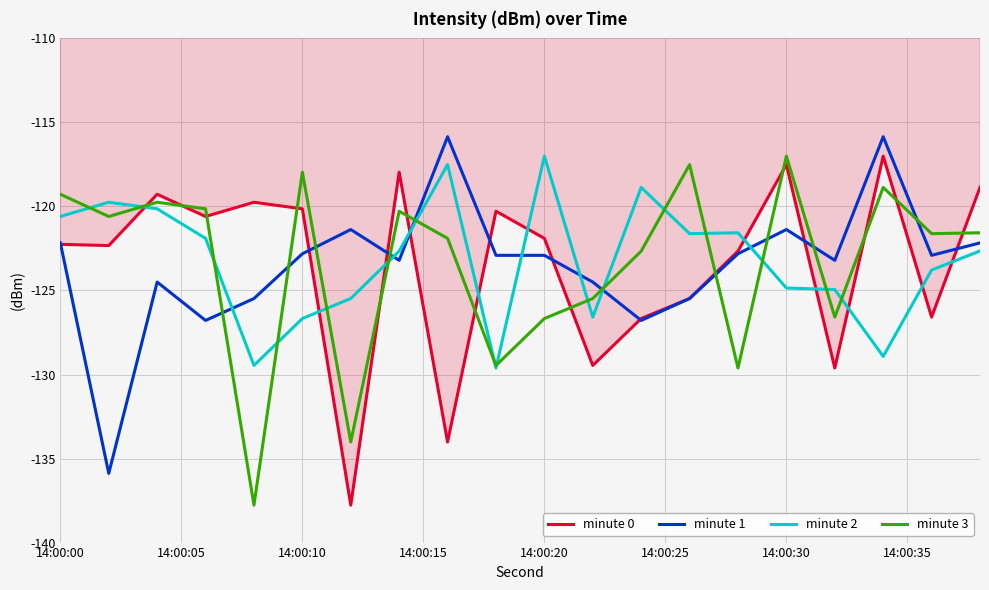

True or false: minute 3 and minute 1 intersect in this chart.

True